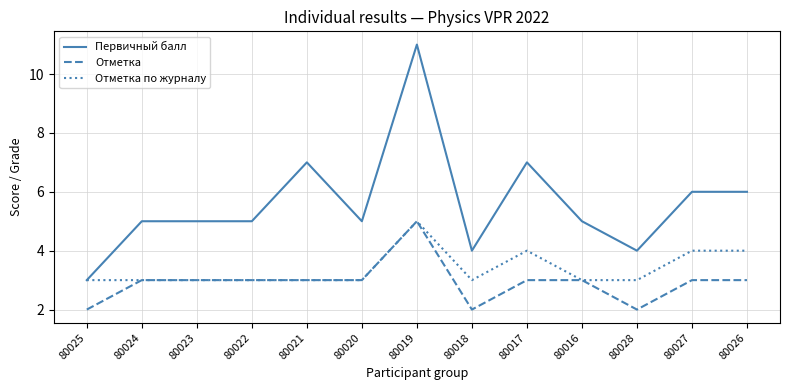

List the series in order of their overall mean, highest first.

Первичный балл, Отметка по журналу, Отметка